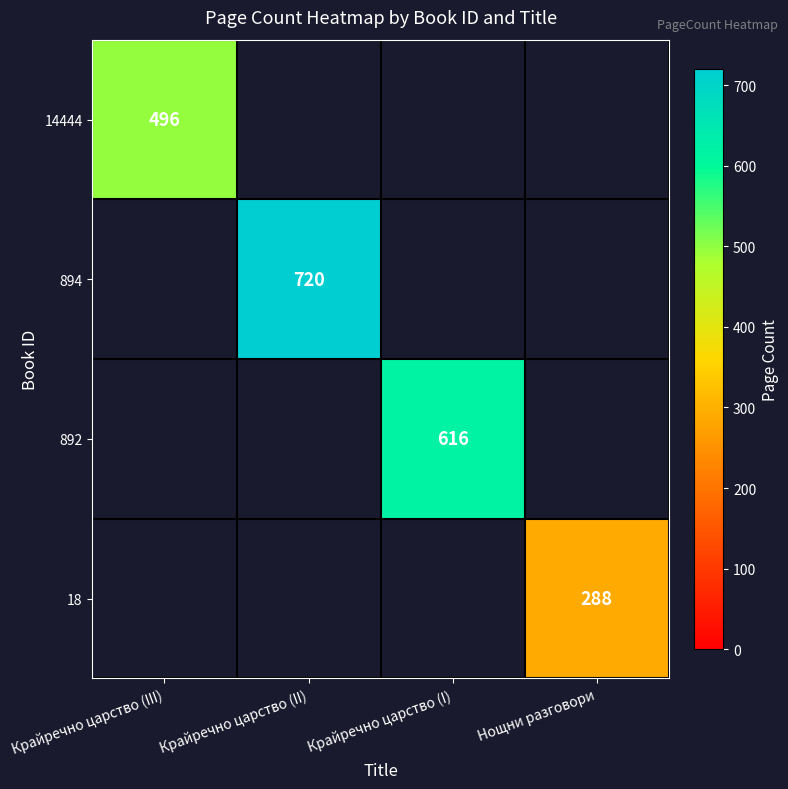

What is the smallest value displayed?

288.0